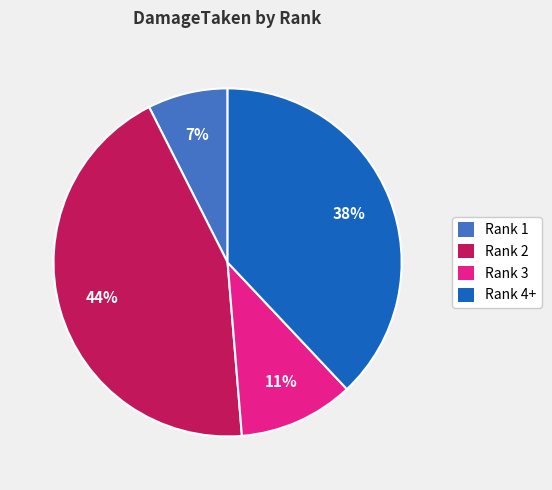

To the nearest percent, what is the average slice percentage?

25%